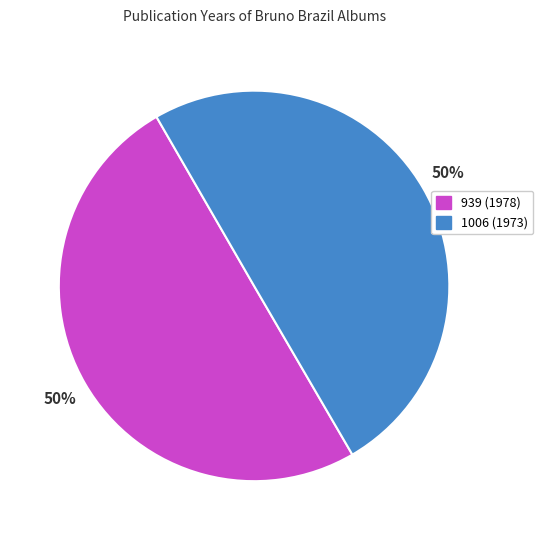

How many segments does this pie chart have?

2